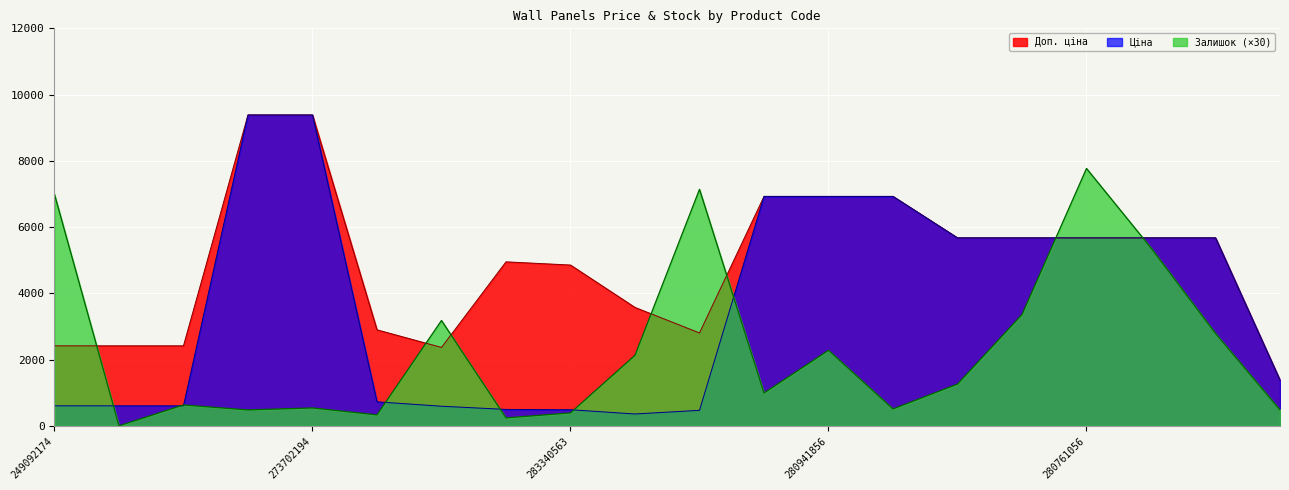

How many lines are shown in the chart?

3